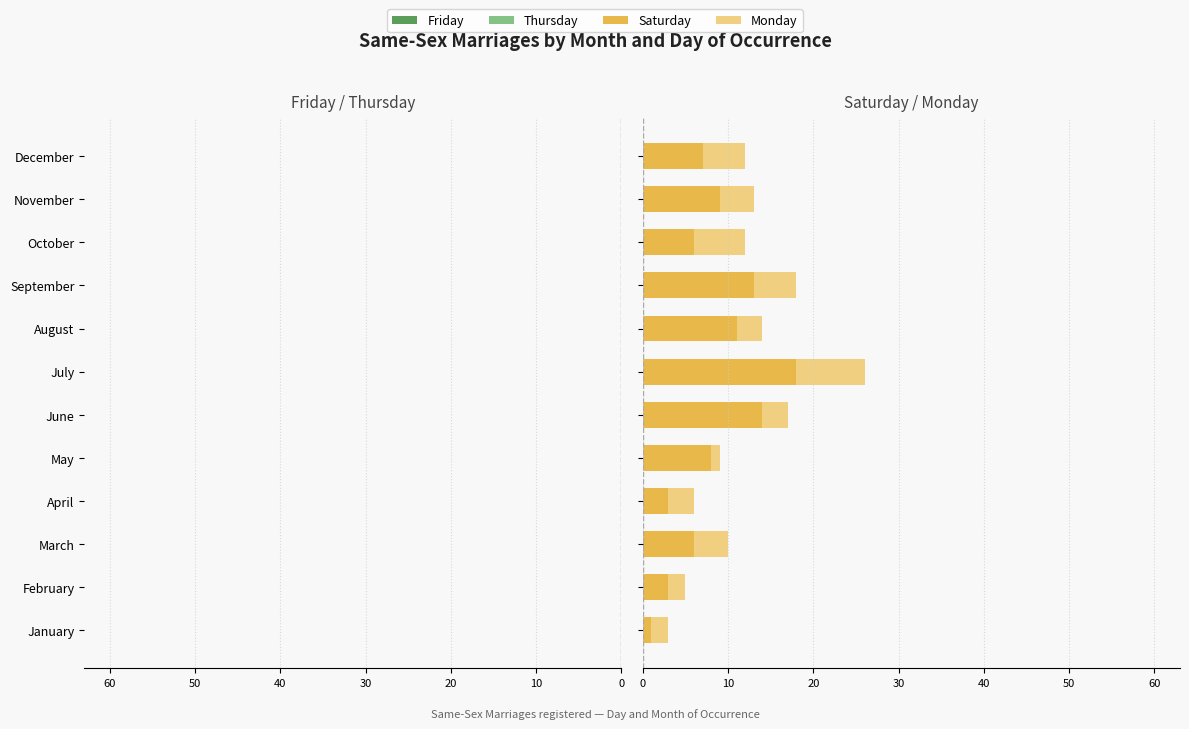

How many data points in Thursday are less than -11?

4